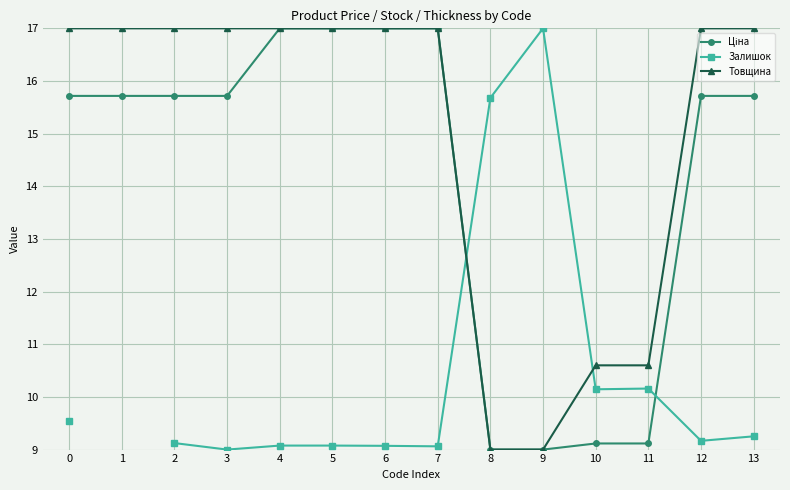

List the series in order of their peak value, lowest first.

Товщина, Залишок, Ціна